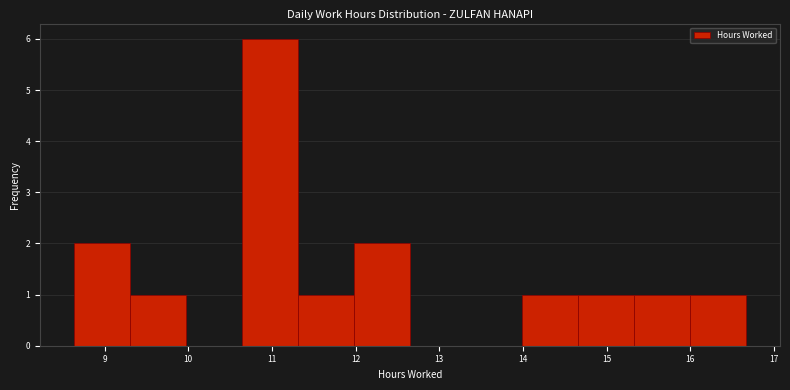

Reading left to right, transcribe this chart: for each bar, give the range it covers on the x-axis and its height. Neither the bar edges nor the heights are printed on the chart, so give them approximately, as read against the axes.

8.63 to 9.30: 2
9.30 to 9.97: 1
9.97 to 10.64: 0
10.64 to 11.31: 6
11.31 to 11.98: 1
11.98 to 12.65: 2
12.65 to 13.32: 0
13.32 to 13.99: 0
13.99 to 14.66: 1
14.66 to 15.33: 1
15.33 to 16.00: 1
16.00 to 16.67: 1